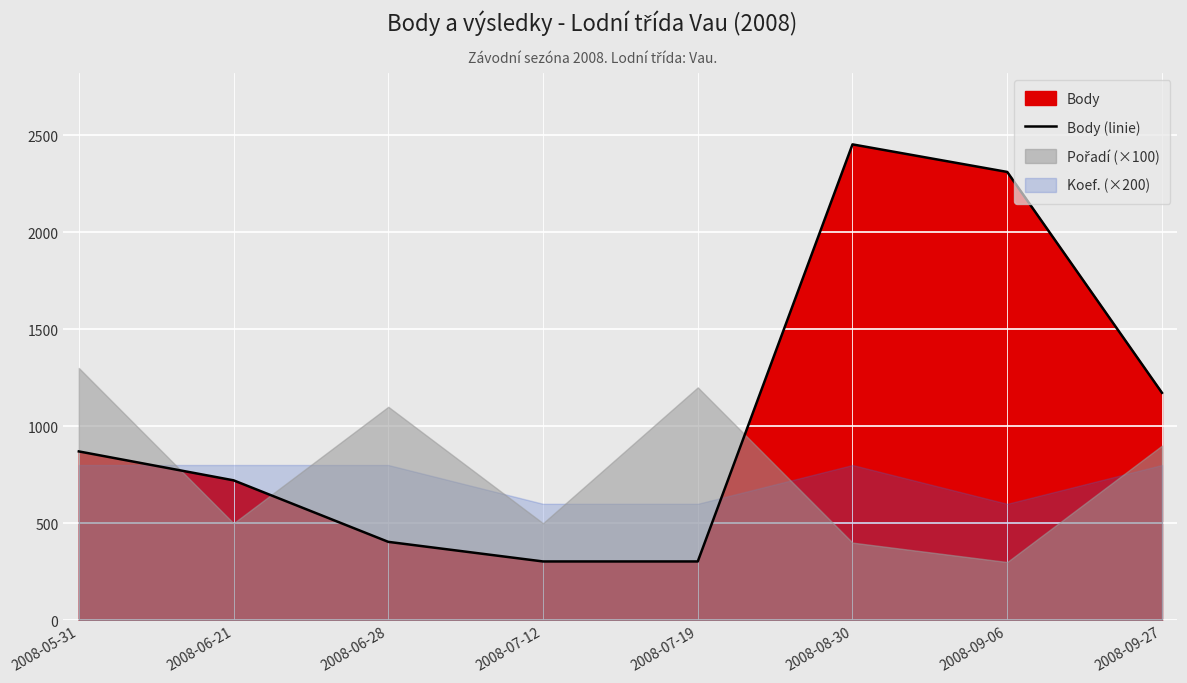

What is the average value?

1067